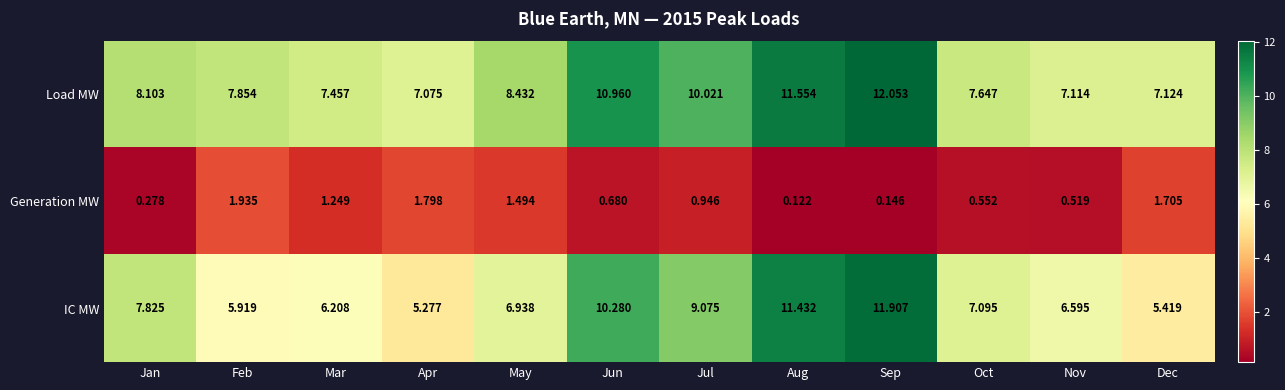

Which category has the lowest value across all series?

Aug